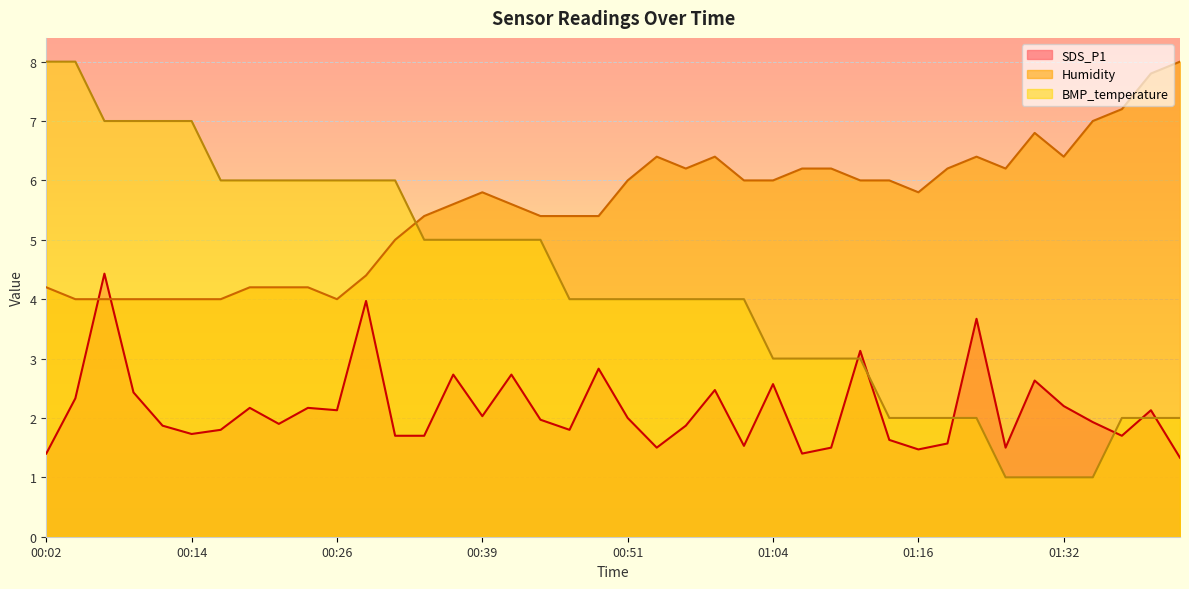

What is the difference between the maximum and second lowest values in the SDS_P1 series?

3.0